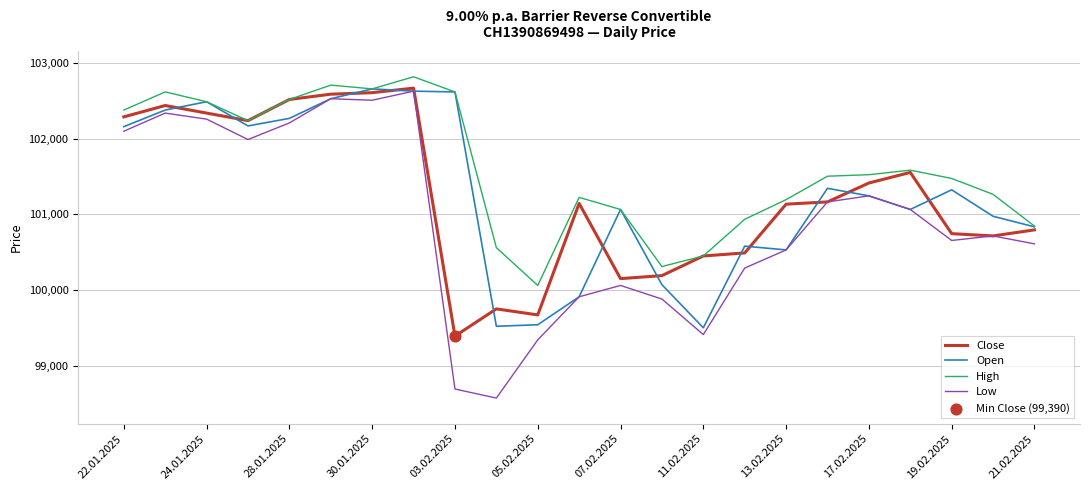

Which series has the largest range (max minus min)?

Low